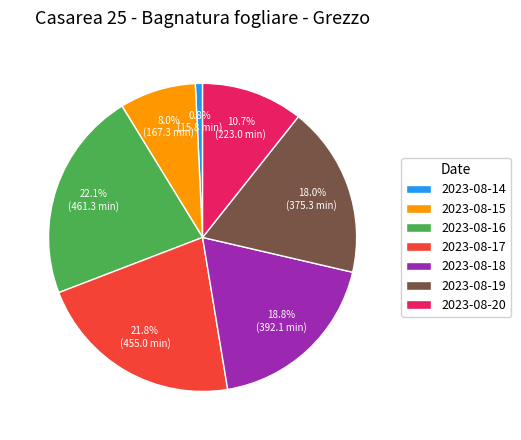

To the nearest percent, what percentage of the pie is 2023-08-19?

18%